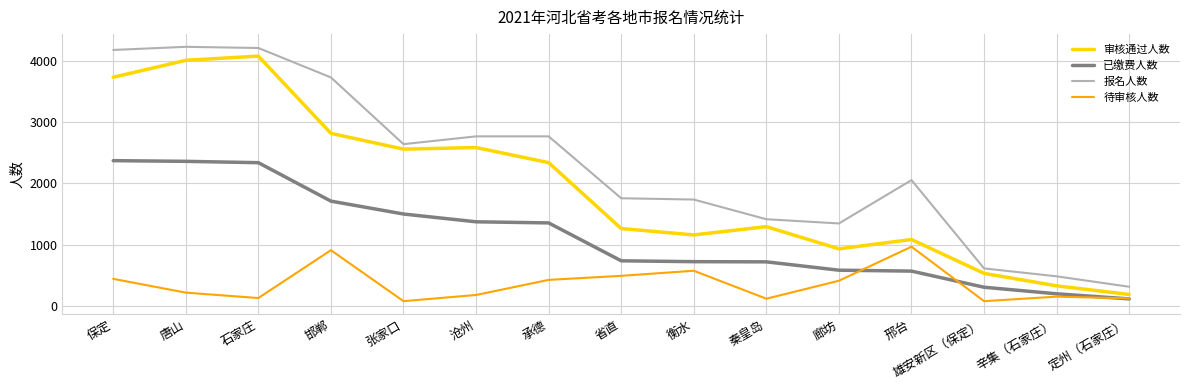

What are all the series names shown in the legend?

审核通过人数, 已缴费人数, 报名人数, 待审核人数